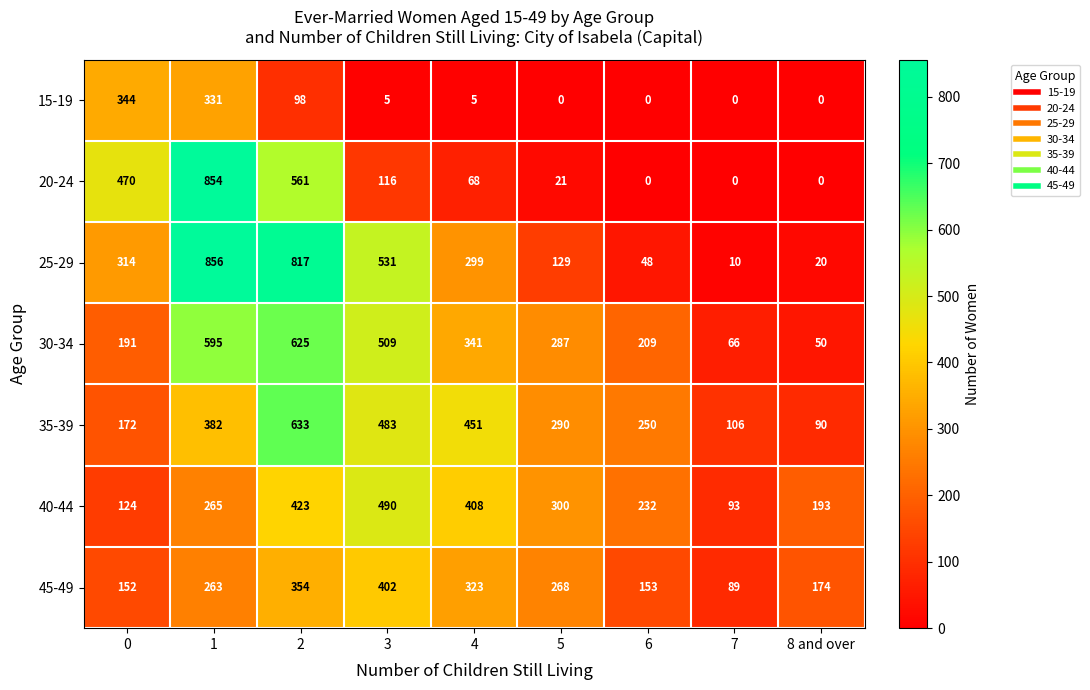

At how many categories does at least one series exceed 305?

5